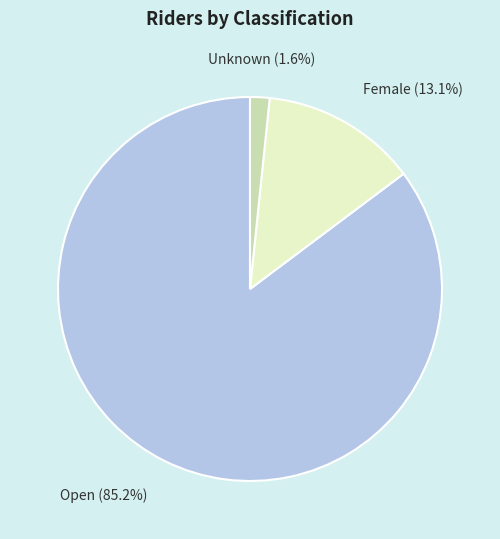

To the nearest percent, what portion does Open represent?

85%